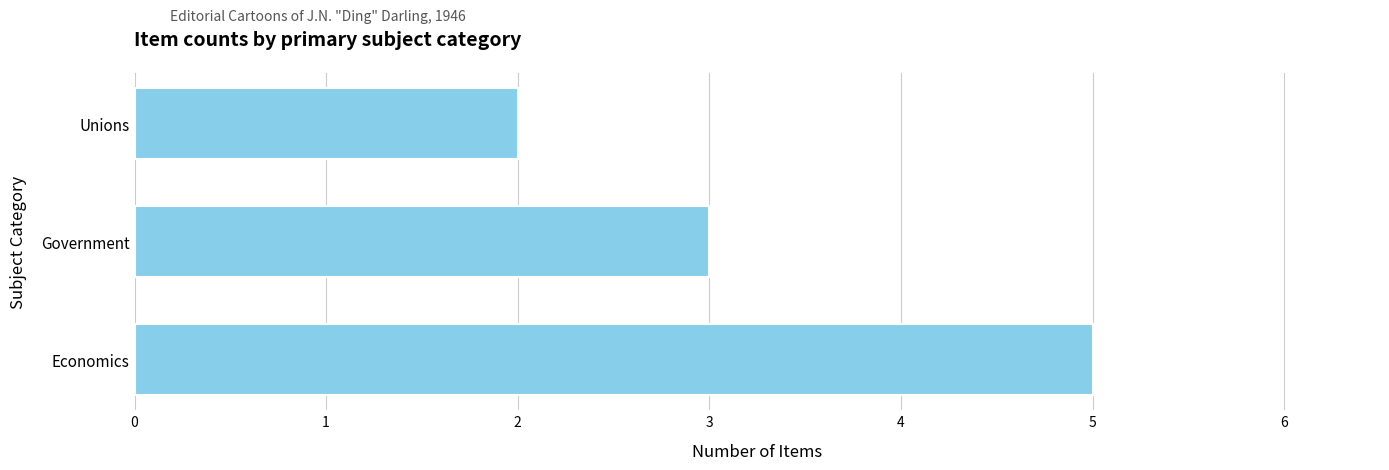

Is it true that the value at Unions is 3?

False